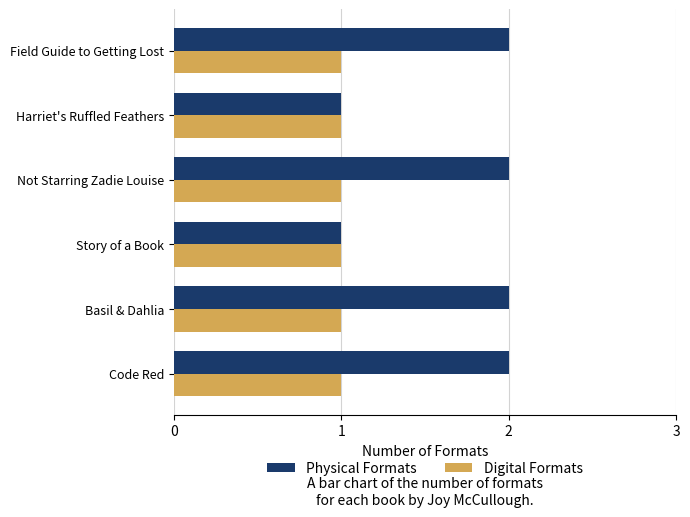

Which series has the largest total across all categories?

Physical Formats